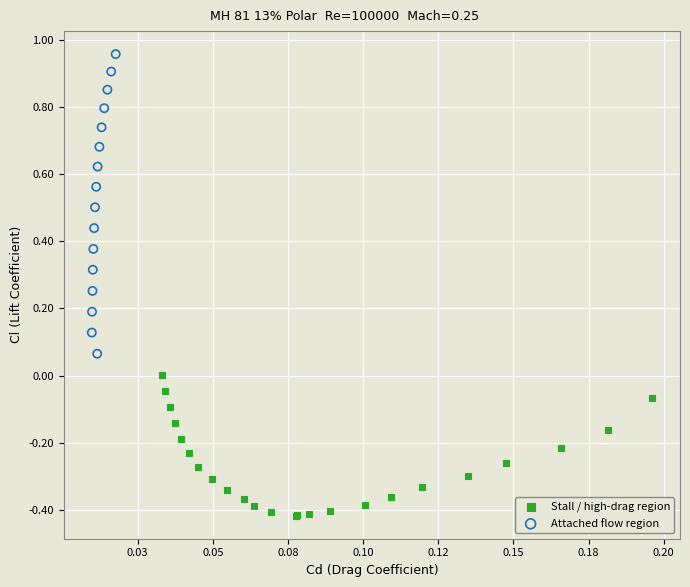

Which series contains the lowest Y value?

Stall / high-drag region